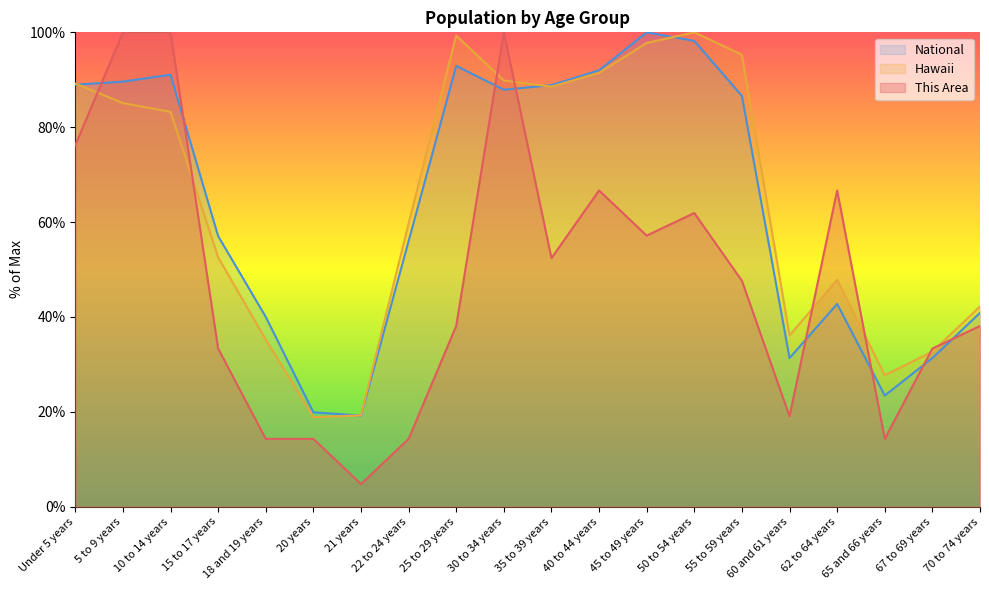

How many interior local peaks does the This Area series have?

4